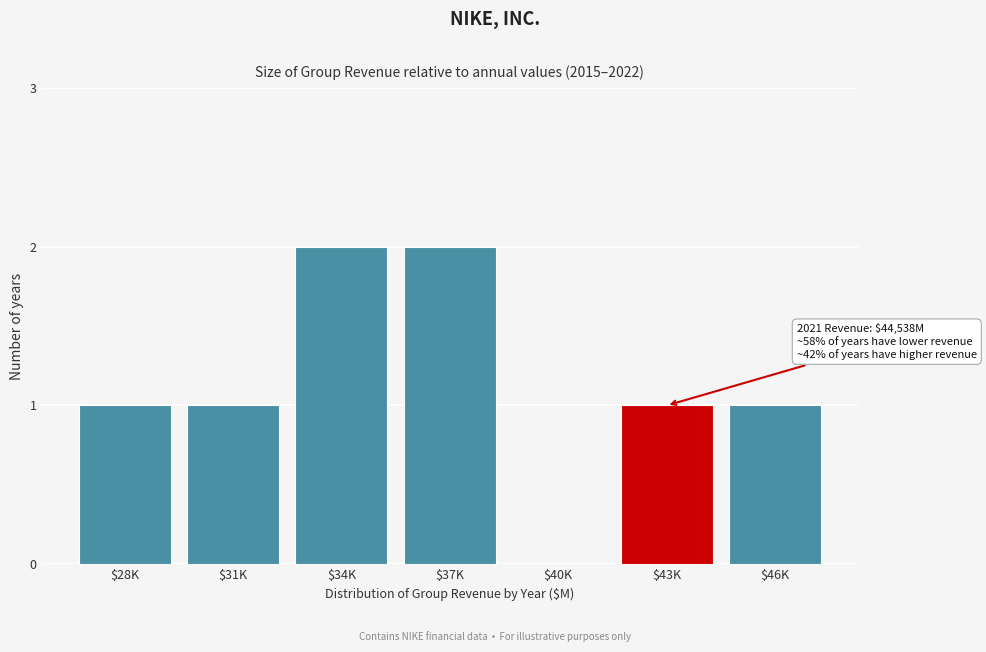

True or false: the data shows 2 at $37K.

True